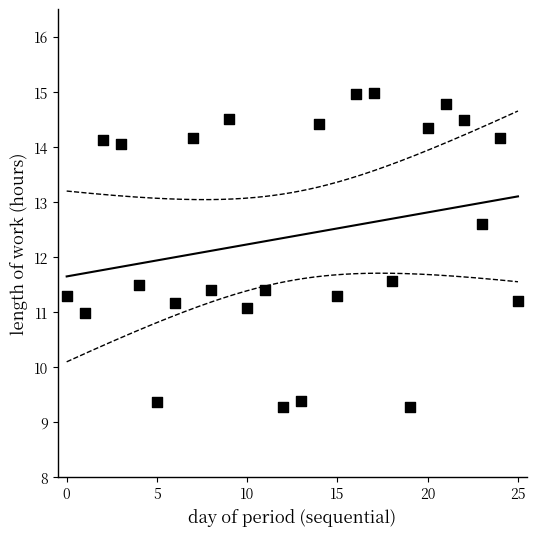

What is the range of Y values (max minus min)?

5.7